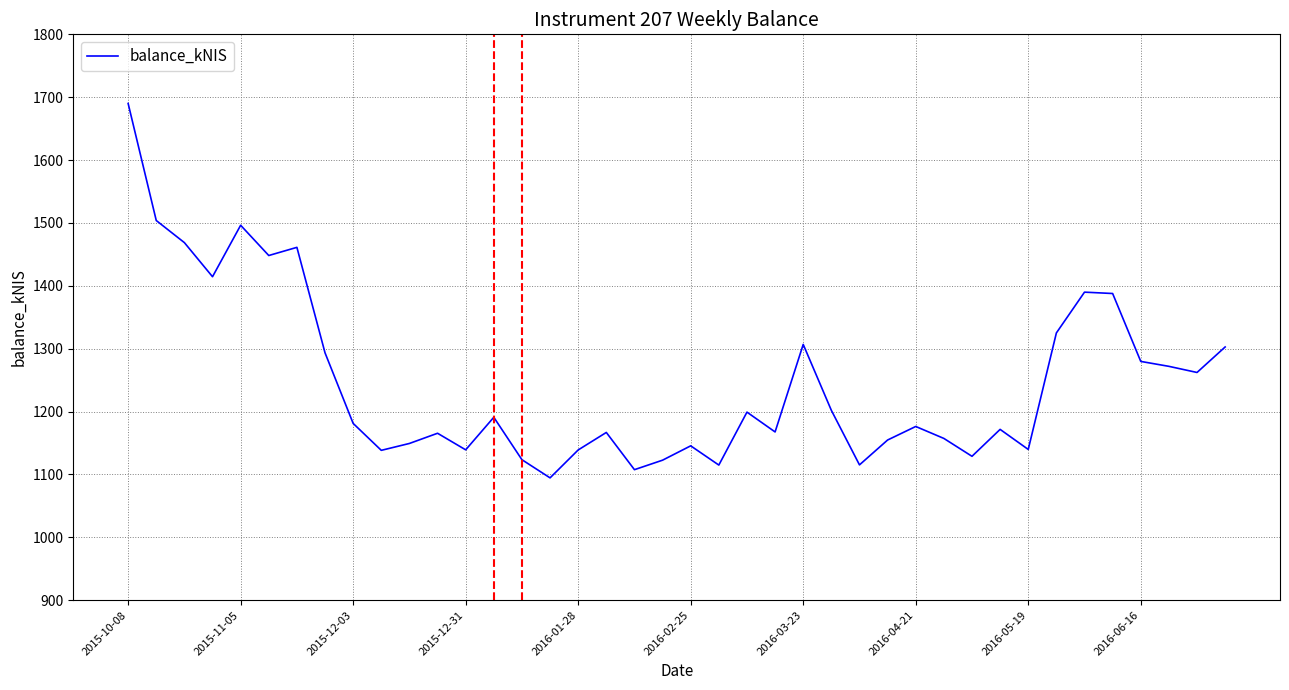

What is the difference between the maximum and minimum values?

595.5